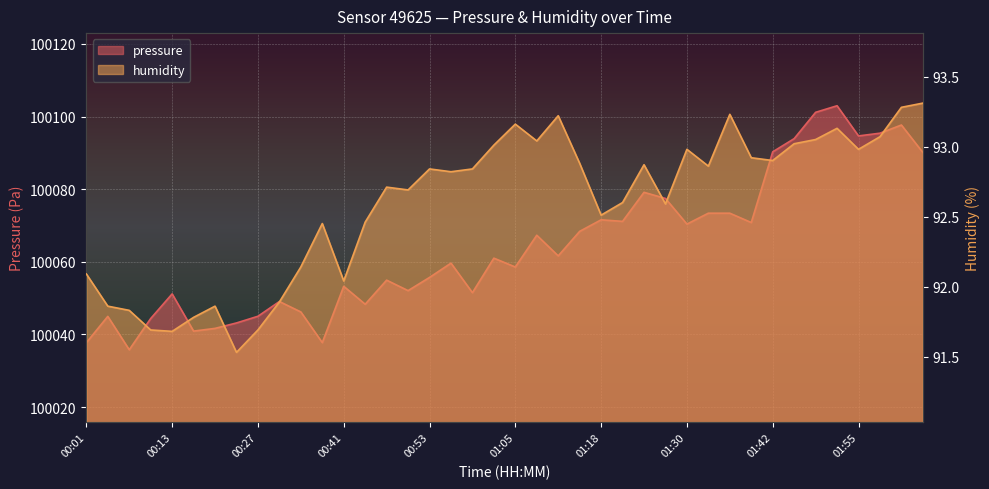

How many values in the pressure series are below 100061?

20